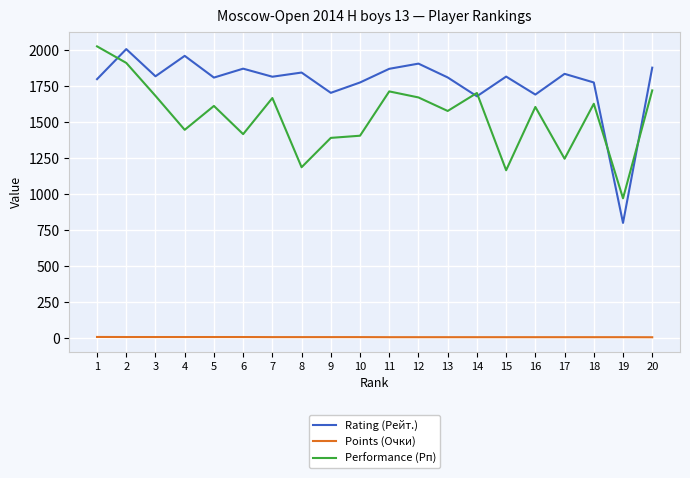

Rank the series at 13 from lowest to highest value.

Points (Очки), Performance (Рп), Rating (Рейт.)